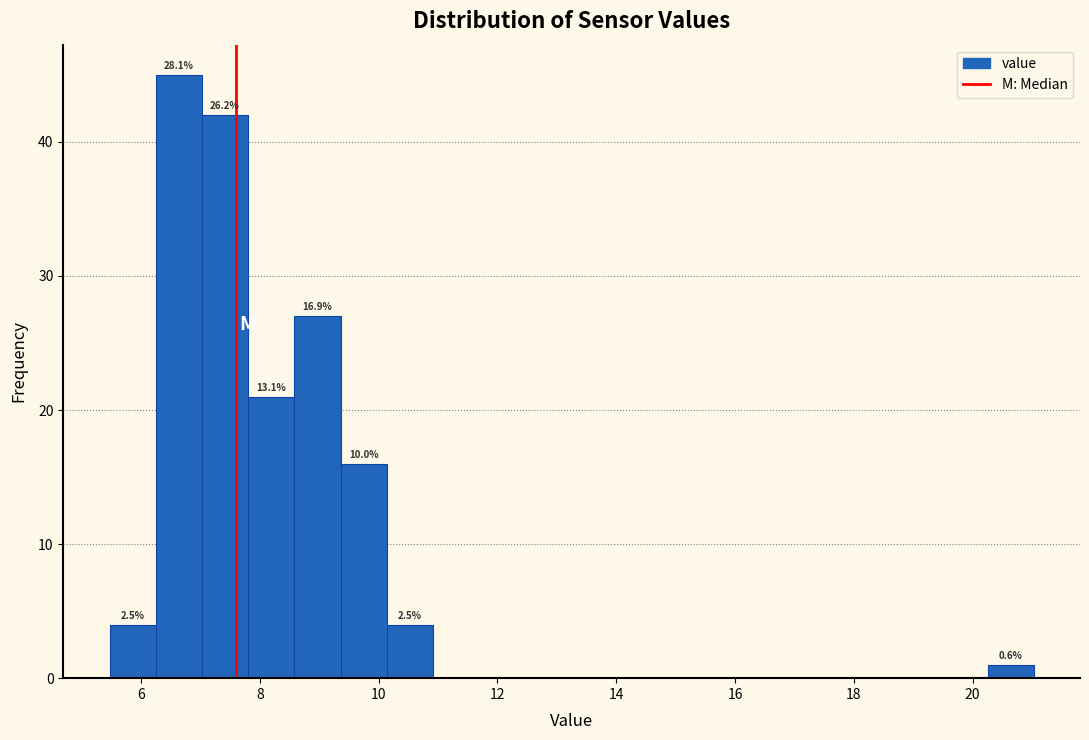

Around what value on the x-axis is the tallest bar? Give the approximate position of its centre, as read against the axis.

6.6